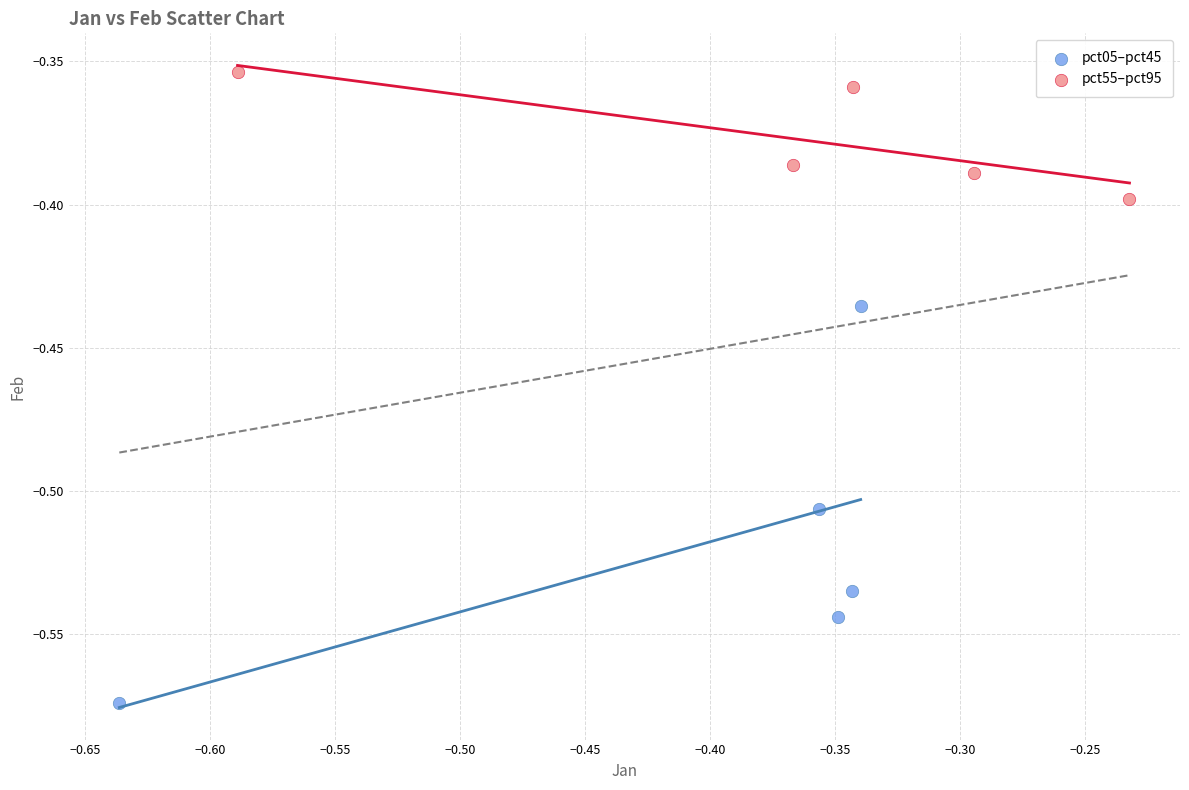

Which series contains the lowest Y value?

pct05–pct45